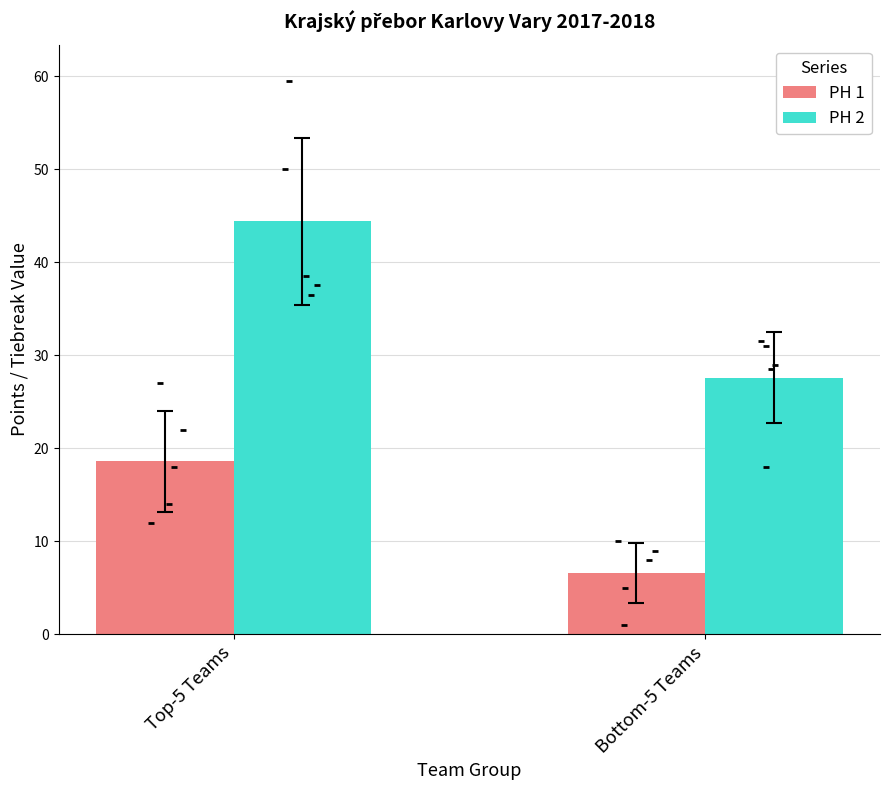

Which series reaches the maximum Y coordinate?

PH 2